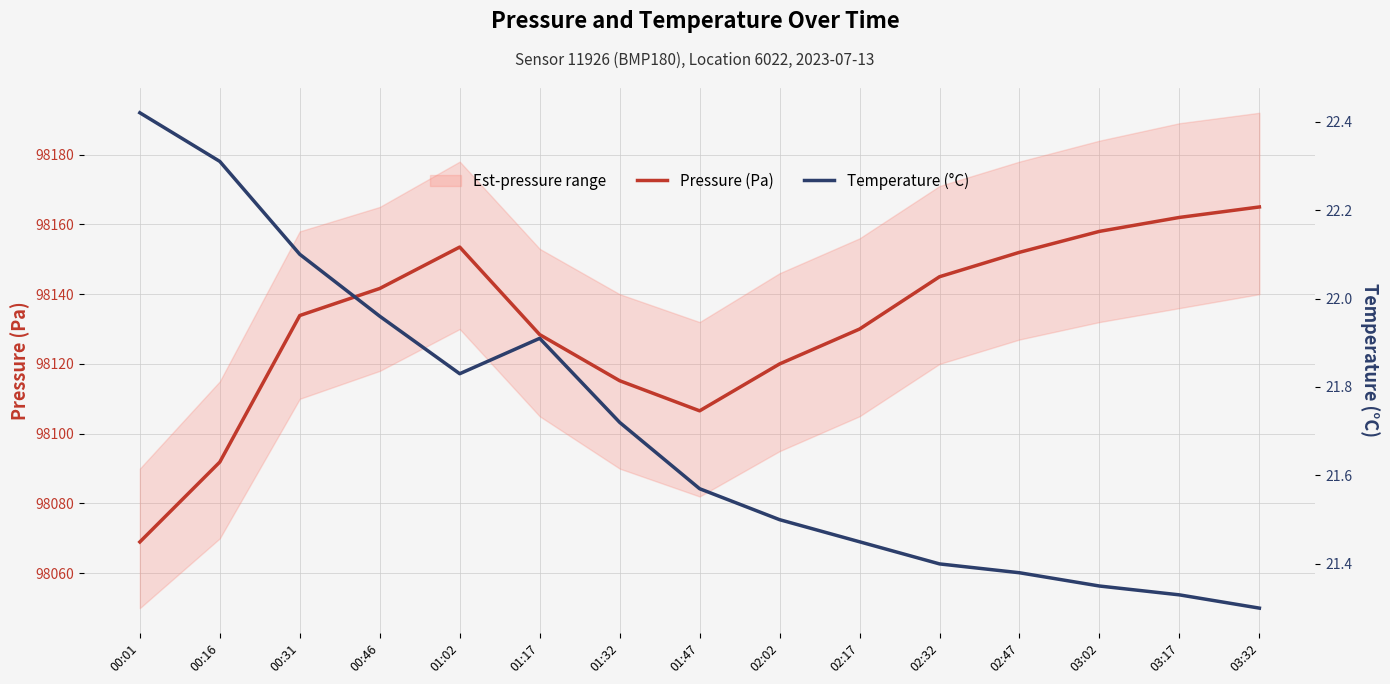

At which category does Temperature (°C) reach its first local peak?

01:17